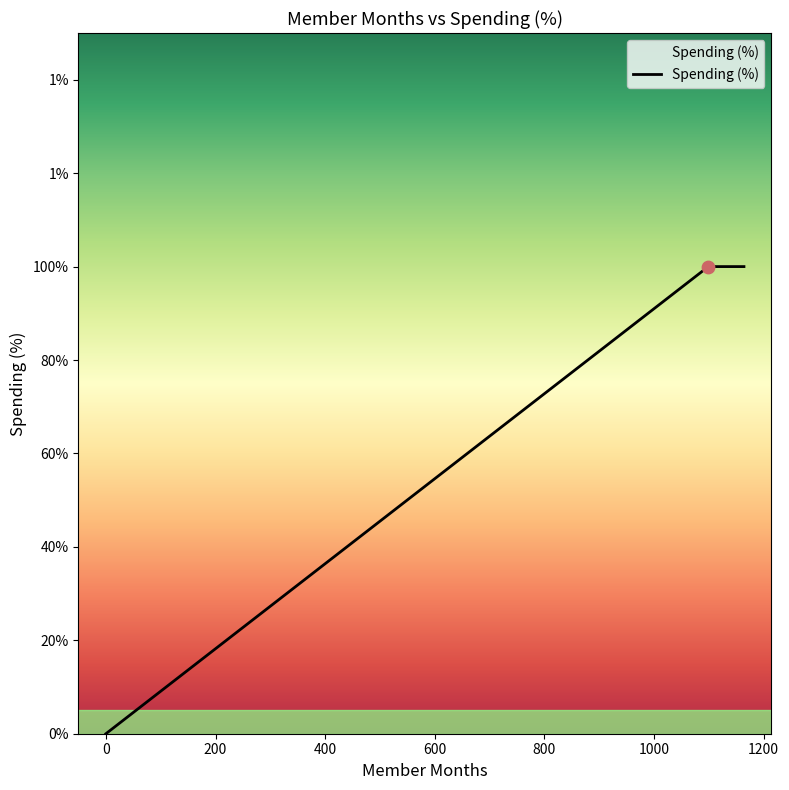

Between 600 and 400, which is larger?

600